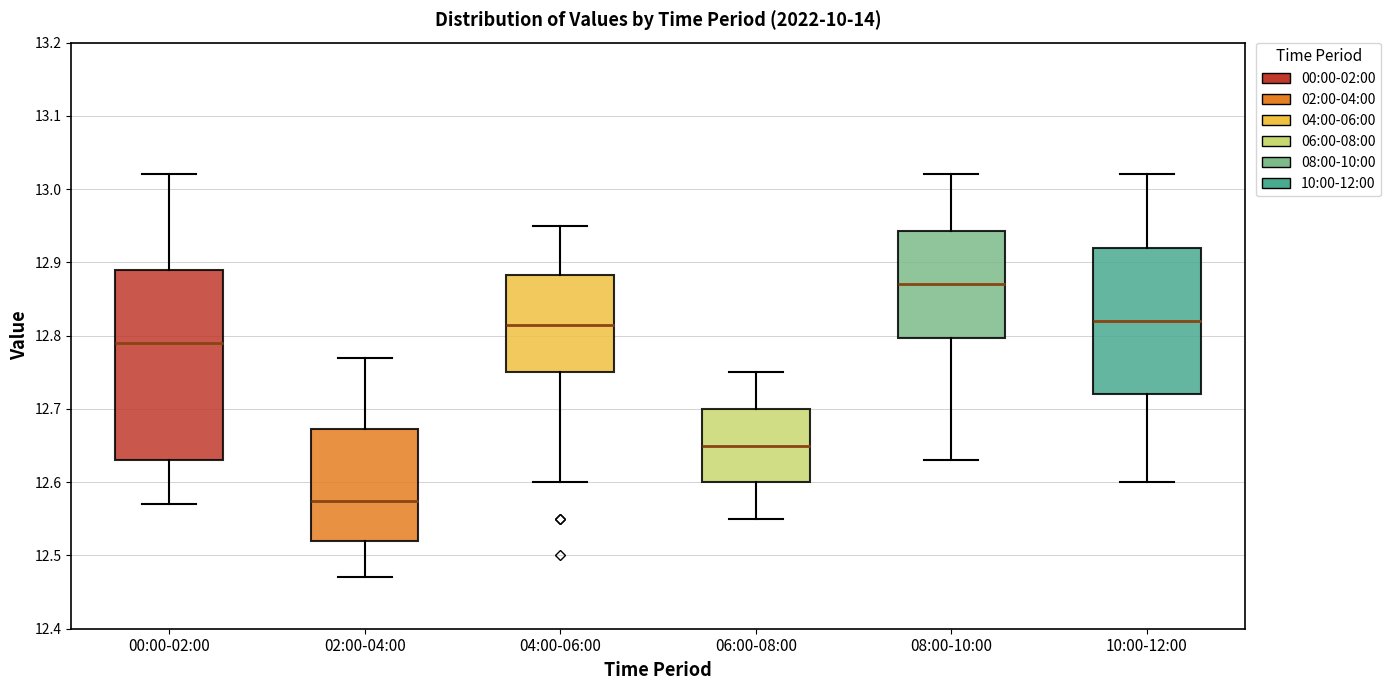

Reading left to right, read every box against the y-axis: the position of its median line, the range the box covers, and the ends of its whiskers. The values are not printed on the chart, so give them approximately, as read against the axis.

00:00-02:00: median 12.79, box 12.63 to 12.89, whiskers 12.57 to 13.02
02:00-04:00: median 12.58, box 12.52 to 12.67, whiskers 12.47 to 12.77
04:00-06:00: median 12.82, box 12.75 to 12.88, whiskers 12.60 to 12.95
06:00-08:00: median 12.65, box 12.60 to 12.70, whiskers 12.55 to 12.75
08:00-10:00: median 12.87, box 12.80 to 12.94, whiskers 12.63 to 13.02
10:00-12:00: median 12.82, box 12.72 to 12.92, whiskers 12.60 to 13.02